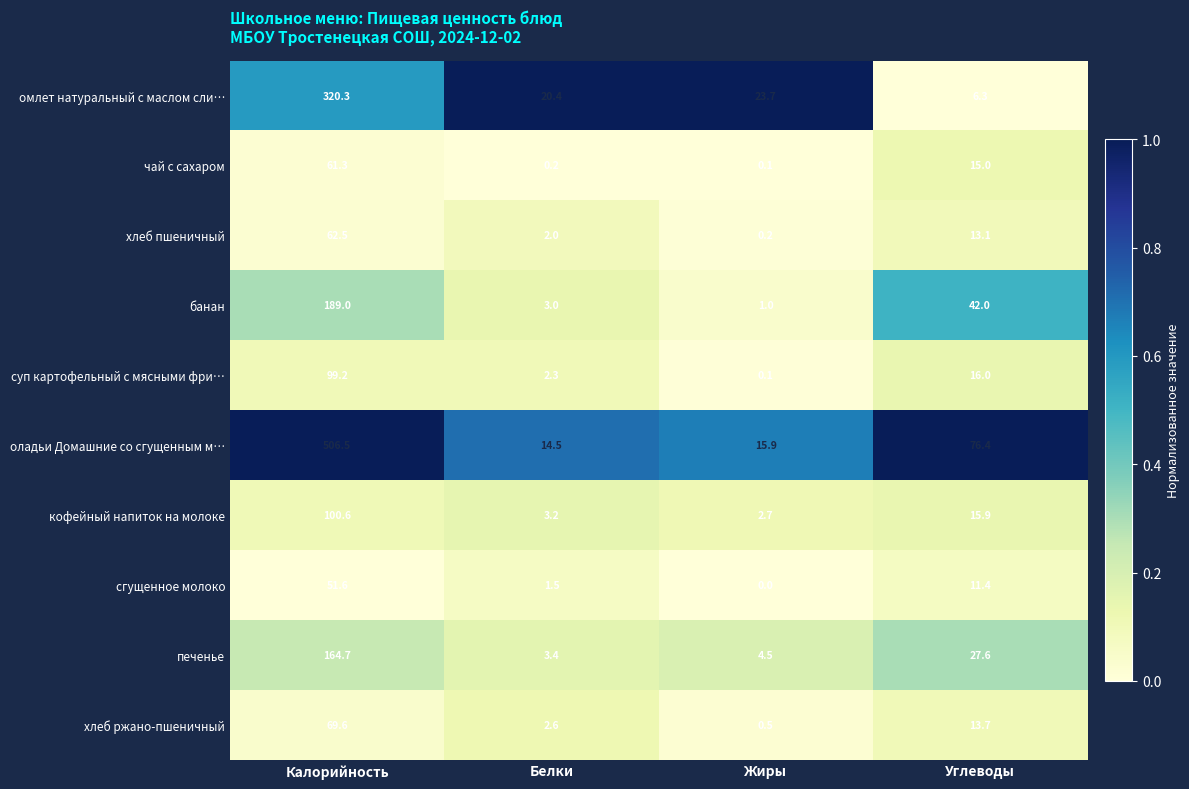

Which series has the largest range (max minus min)?

оладьи Домашние со сгущенным м…